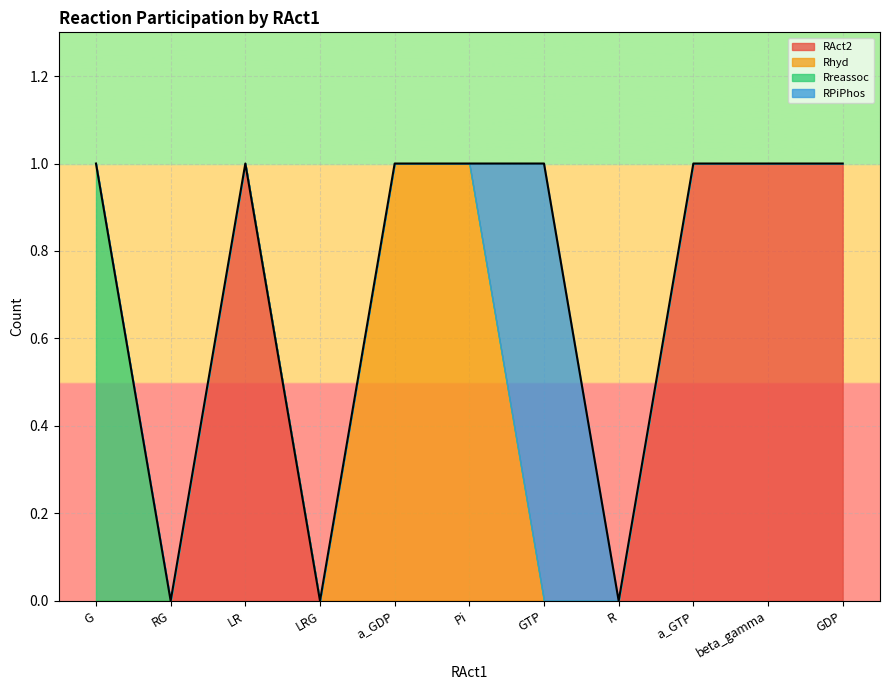

Between RG and beta_gamma, which series saw the biggest shift?

RAct2